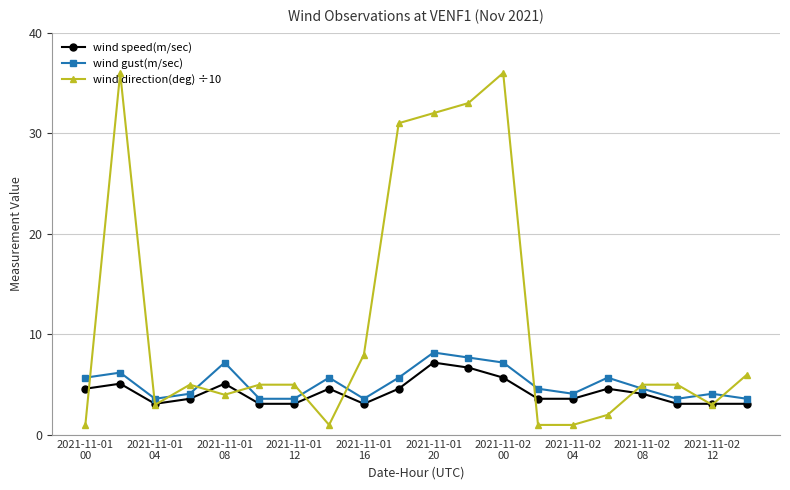

After their last crossing, which series has the higher values: wind direction(deg) ÷10 or wind gust(m/sec)?

wind direction(deg) ÷10